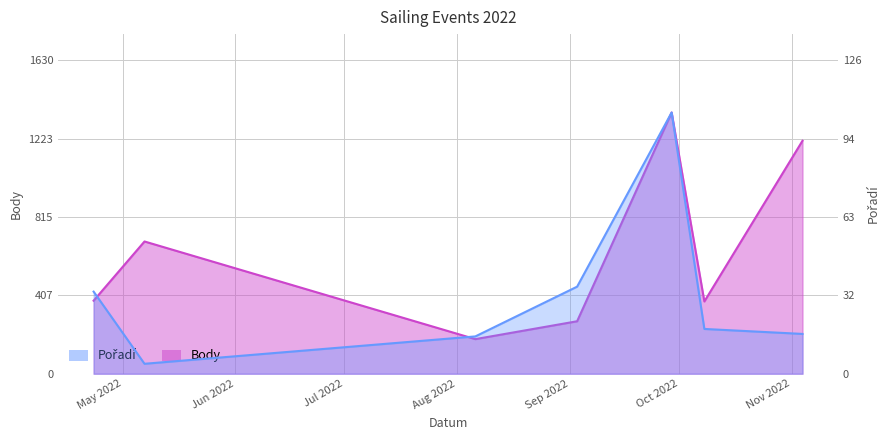

What is the label of the 6th point from the left?

2022-10-08